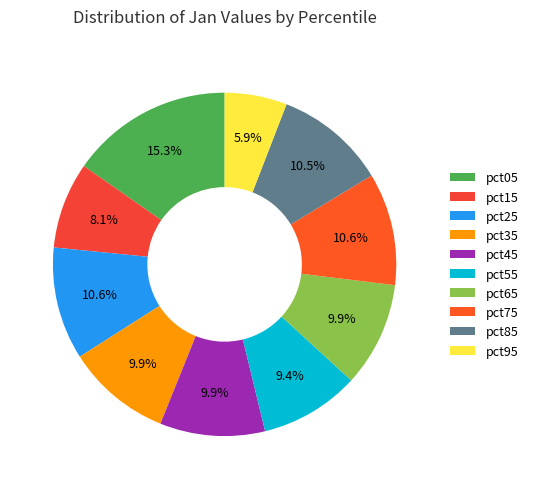

Which category has the biggest portion of the pie?

pct05